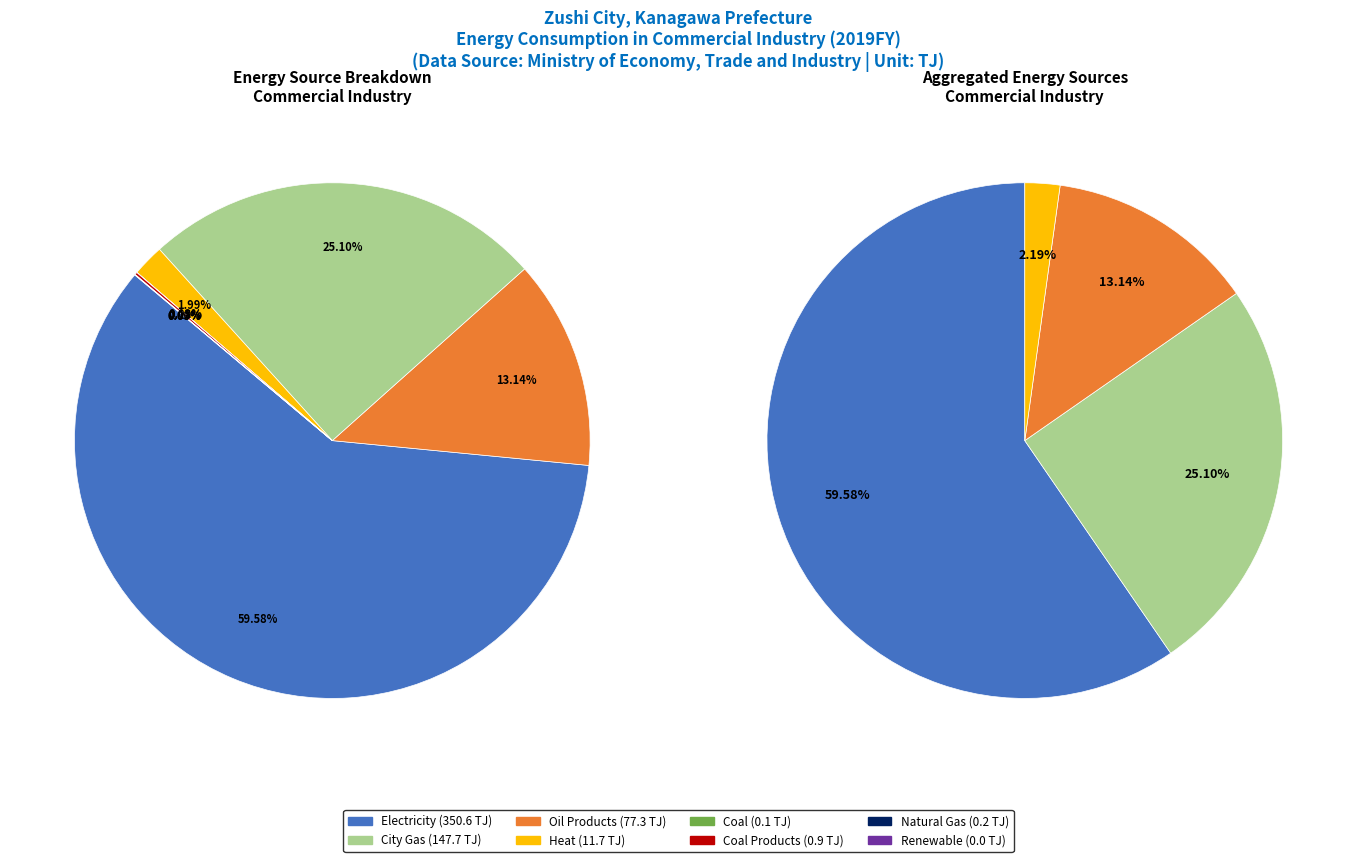

Which has a higher value, Natural Gas or Electricity?

Electricity